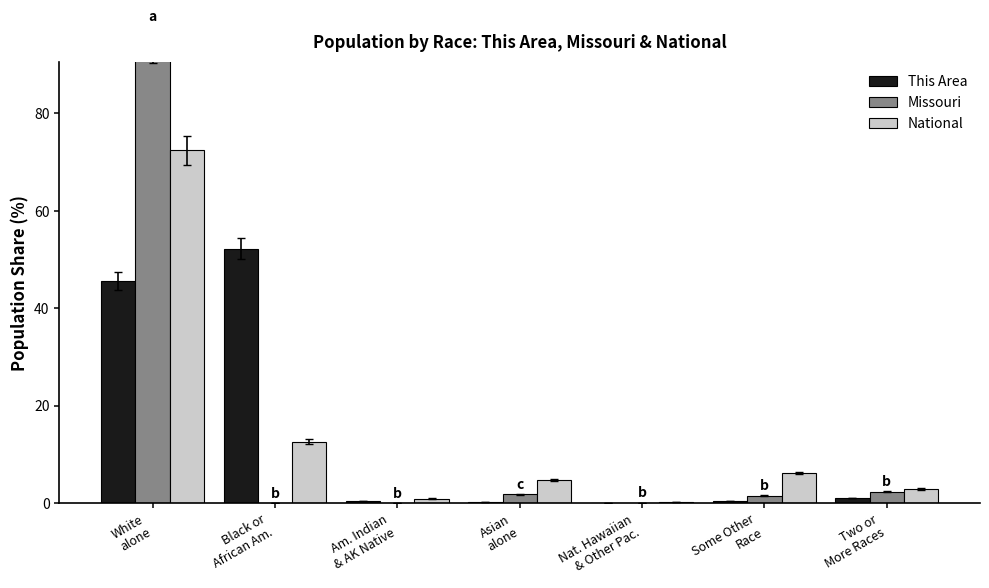

How many bars are there in each group?

3